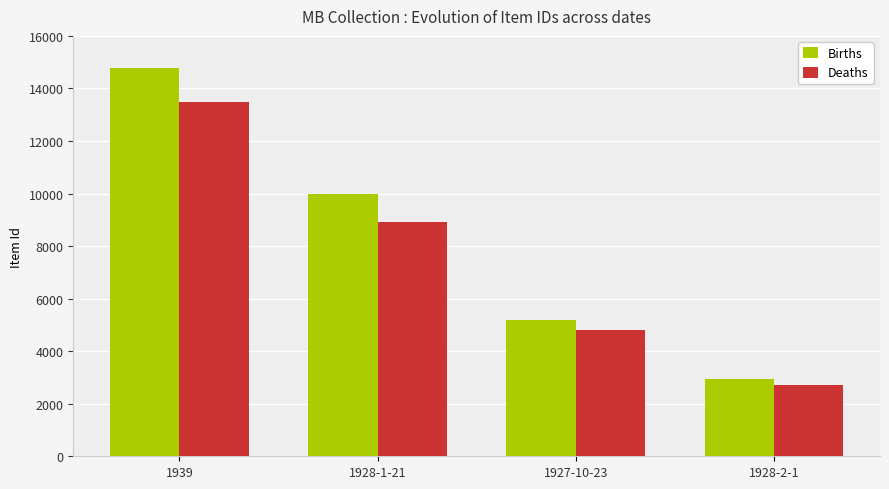

Rank the categories by Deaths value from highest to lowest.

1939, 1928-1-21, 1927-10-23, 1928-2-1